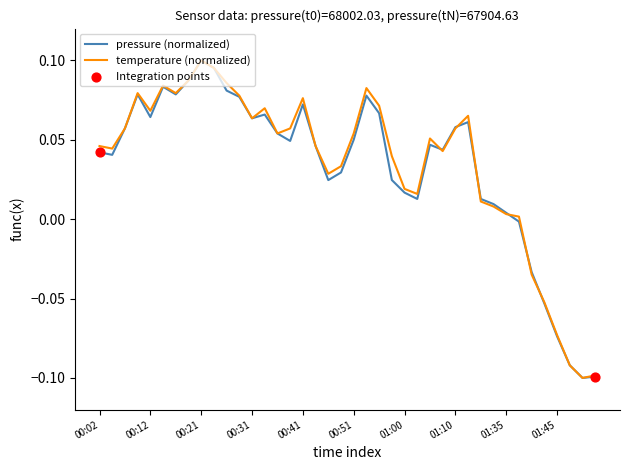

Is this an area chart (filled region under the line)?

No